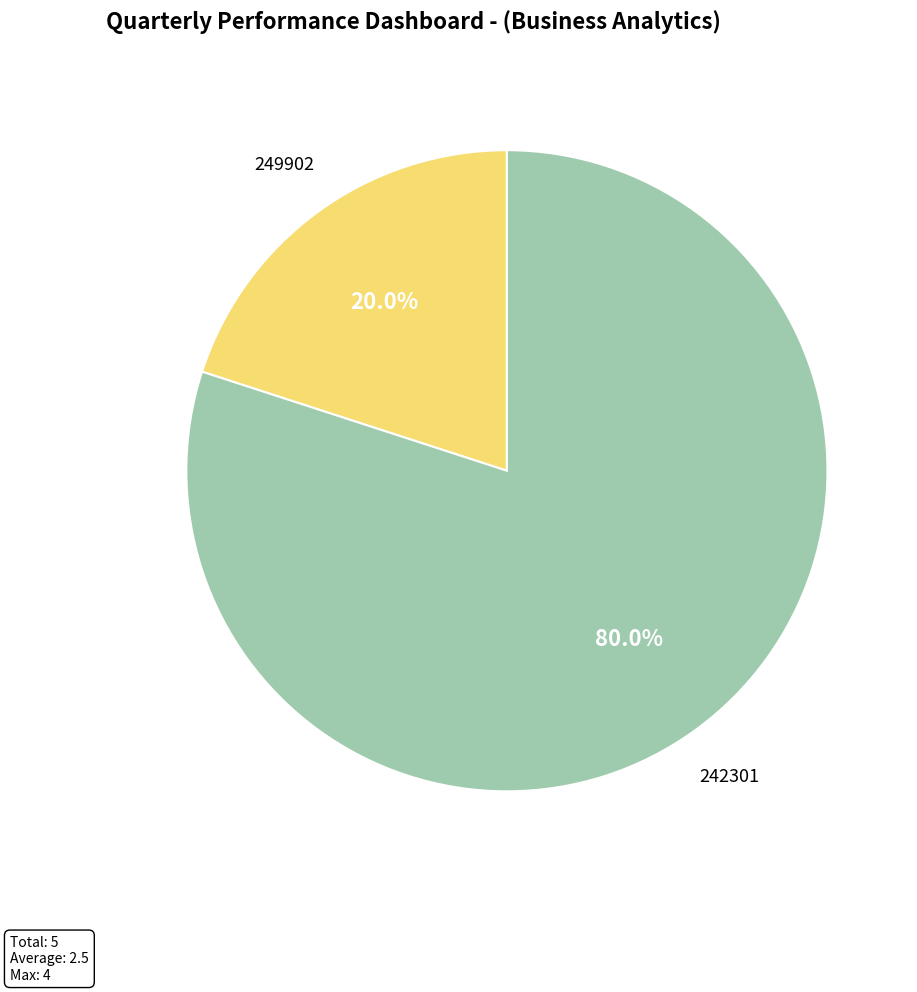

How many slices are in this pie chart?

2